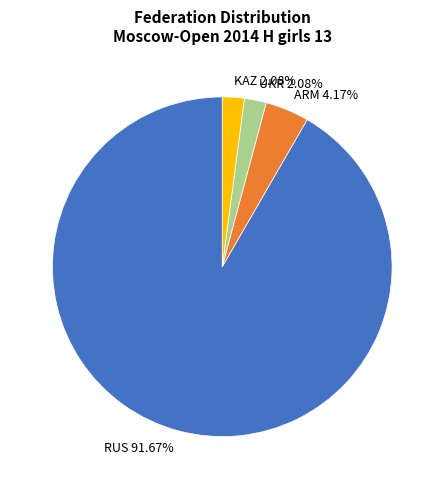

Which category has the biggest portion of the pie?

RUS